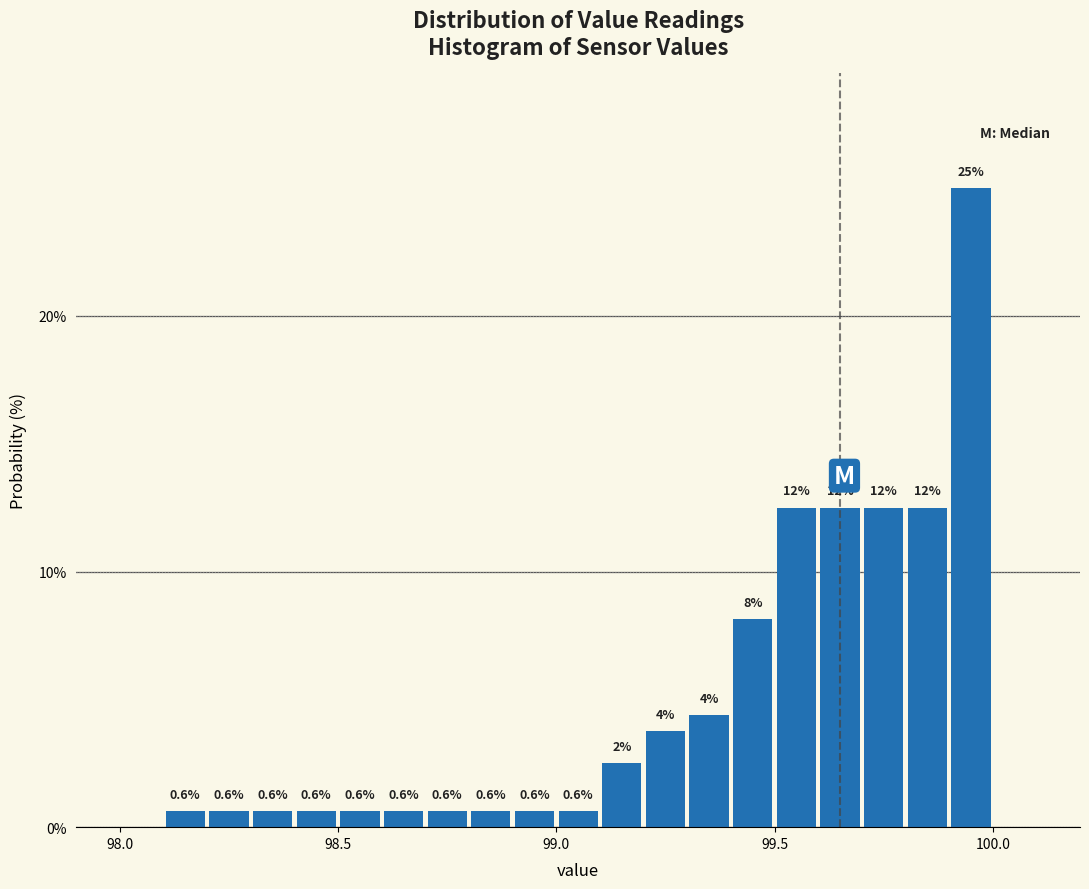

Read against the x-axis, roughly where is the centre of the tallest bar?

99.95